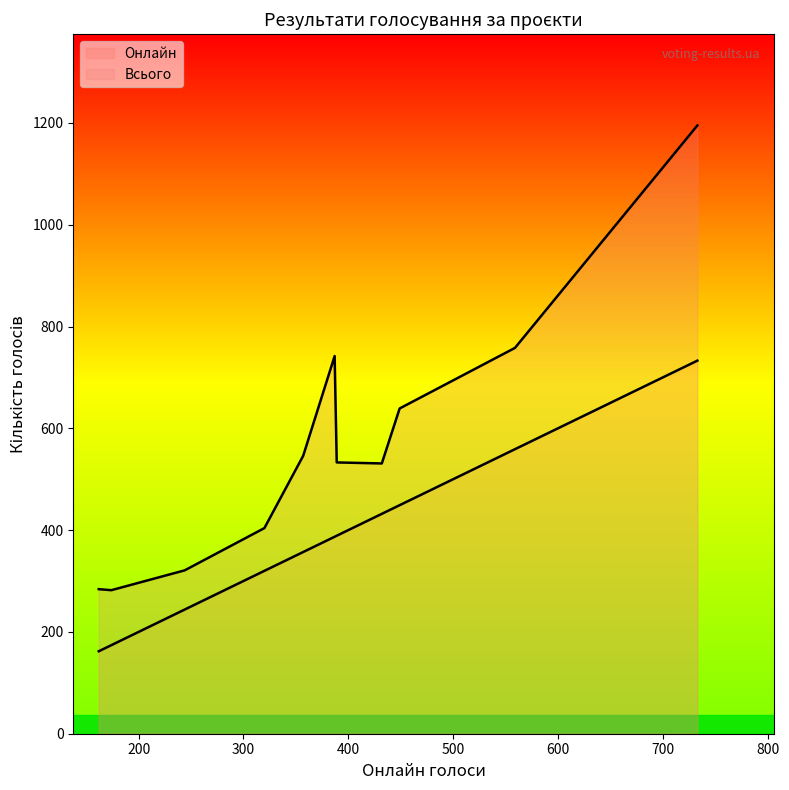

What is the total value across all series at 320?

724